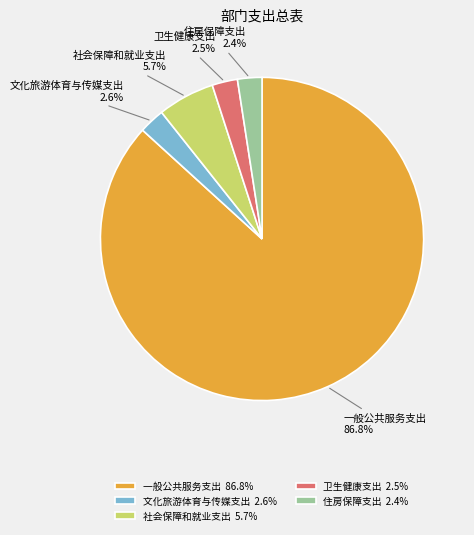

Is the sum of 住房保障支出 and 一般公共服务支出 greater than half?

Yes